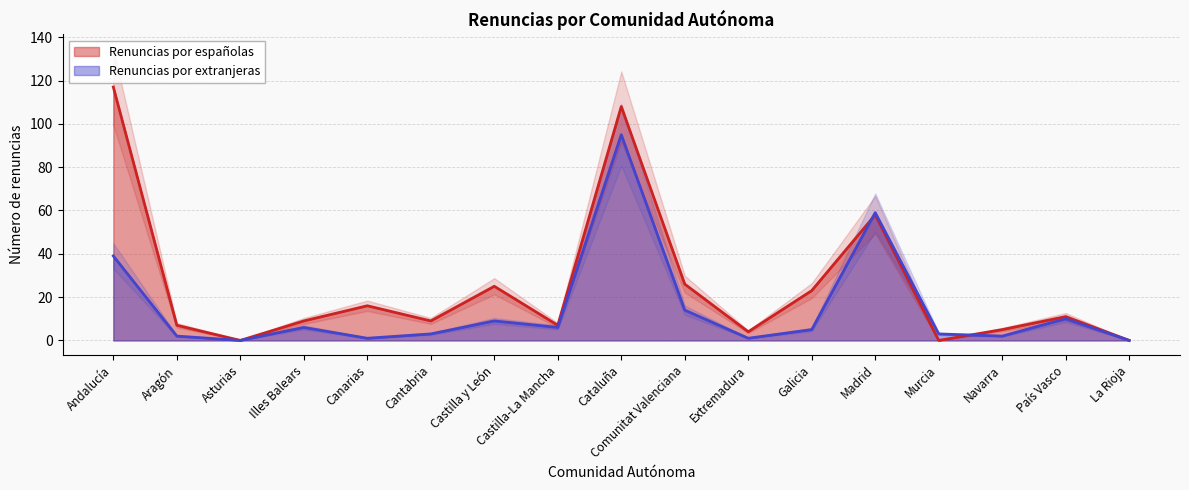

Reading left to right, list all the values displayed in this chart.

Renuncias por españolas: Andalucía=117	Aragón=7	Asturias=0	Illes Balears=9	Canarias=16	Cantabria=9	Castilla y León=25	Castilla-La Mancha=7	Cataluña=108	Comunitat Valenciana=26	Extremadura=4	Galicia=23	Madrid=58	Murcia=0	Navarra=5	País Vasco=11	La Rioja=0
Renuncias por extranjeras: Andalucía=39	Aragón=2	Asturias=0	Illes Balears=6	Canarias=1	Cantabria=3	Castilla y León=9	Castilla-La Mancha=6	Cataluña=95	Comunitat Valenciana=14	Extremadura=1	Galicia=5	Madrid=59	Murcia=3	Navarra=2	País Vasco=10	La Rioja=0